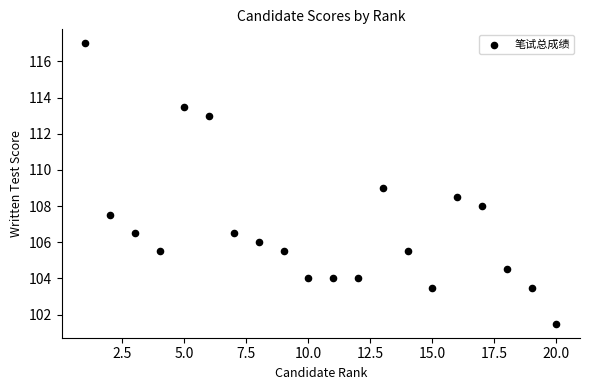

What is the range of X values (max minus min)?

19.0